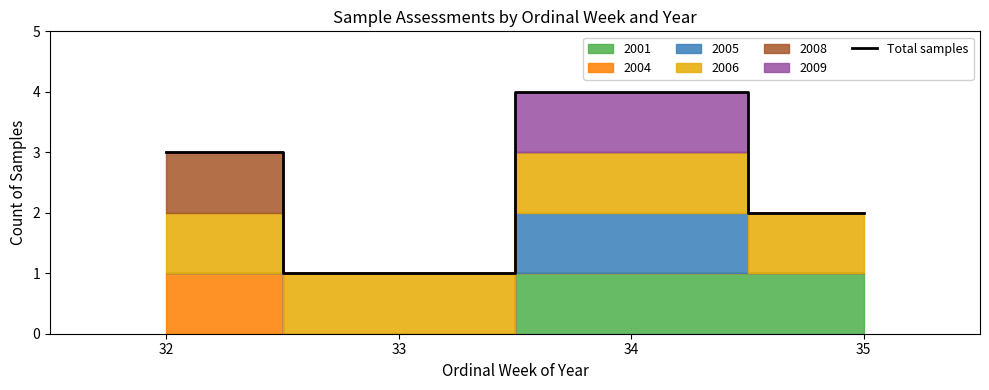

Rank the categories by value from lowest to highest.

33, 35, 32, 34